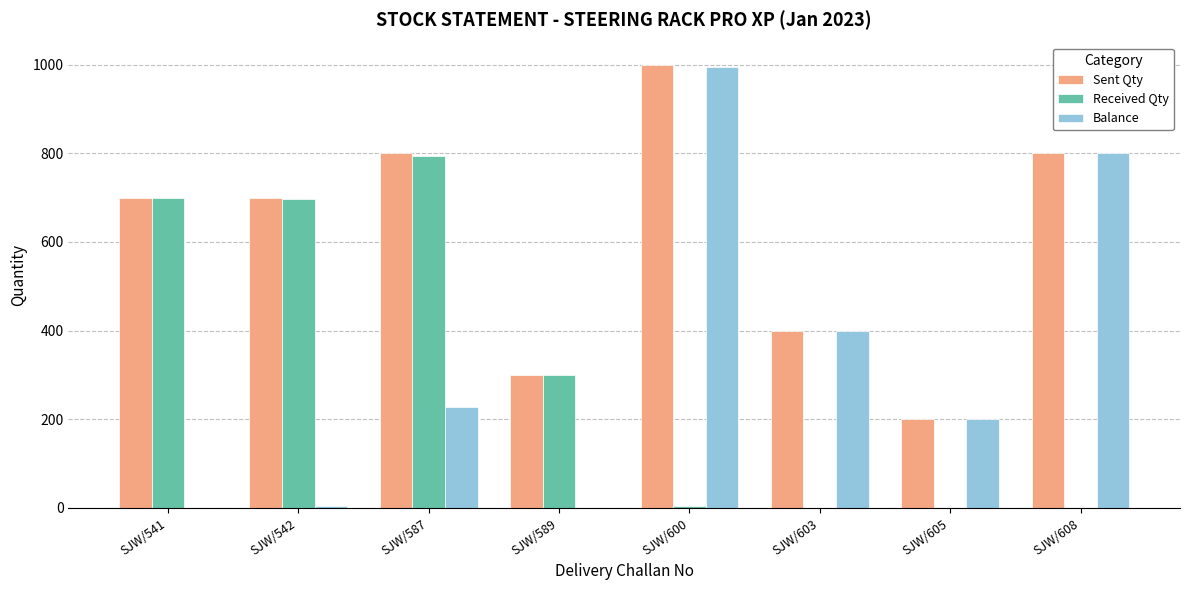

Read the Balance value at SJW/587.

227